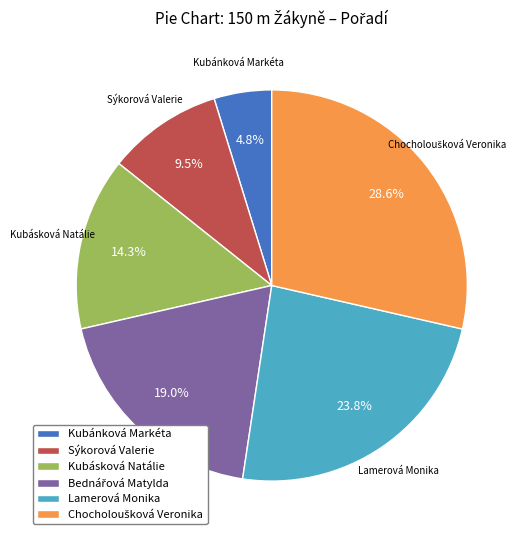

Between Kubánková Markéta and Sýkorová Valerie, which is larger?

Sýkorová Valerie